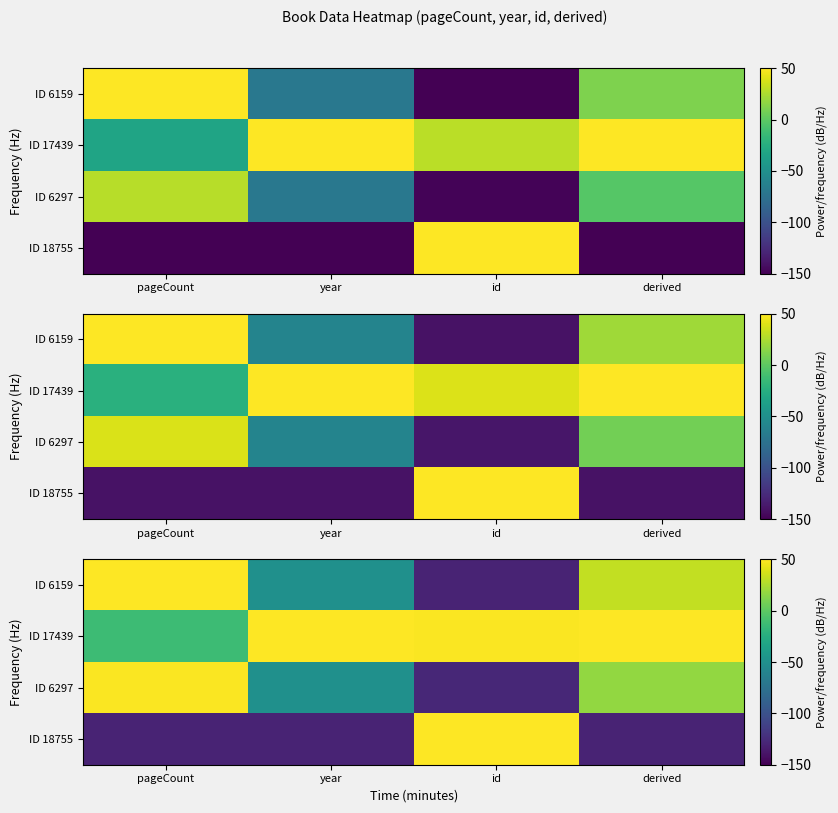

What is the approximate value of ID 6297 at pageCount?

48.8